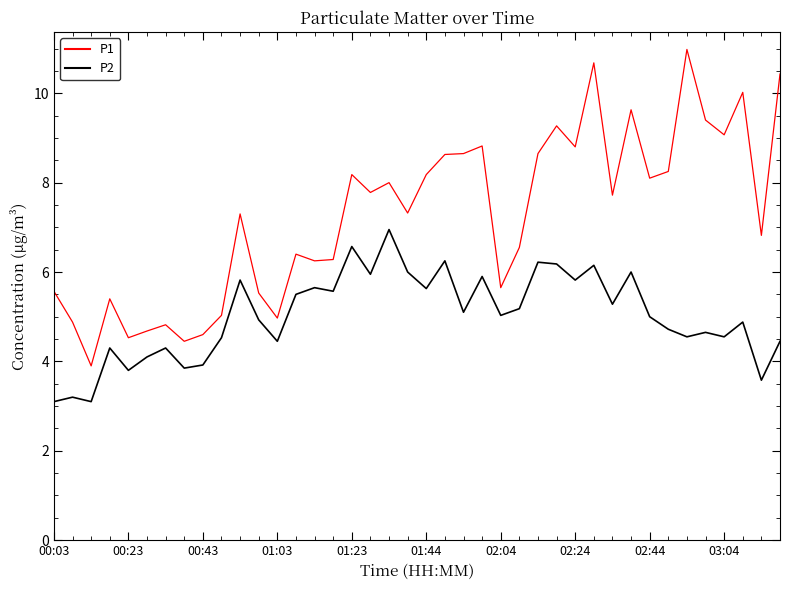

Which series has the widest spread of values?

P1